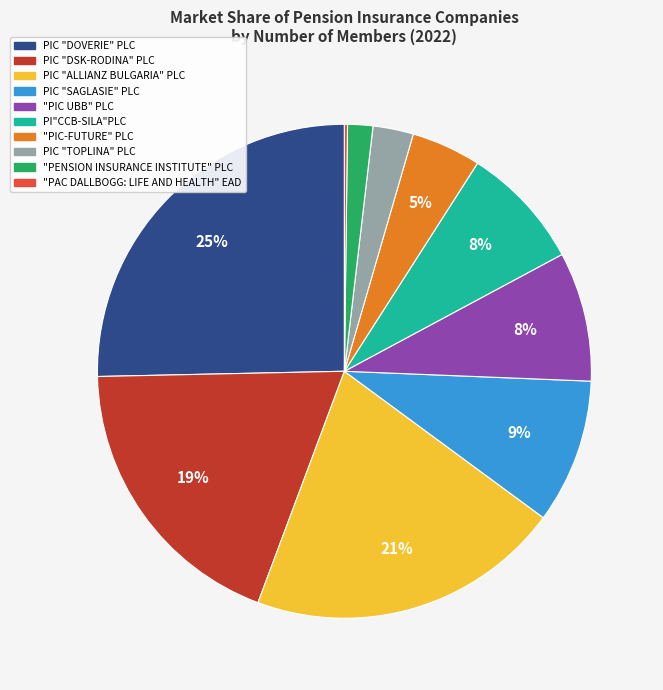

To the nearest percent, what portion does PI"CCB-SILA"PLC represent?

8%